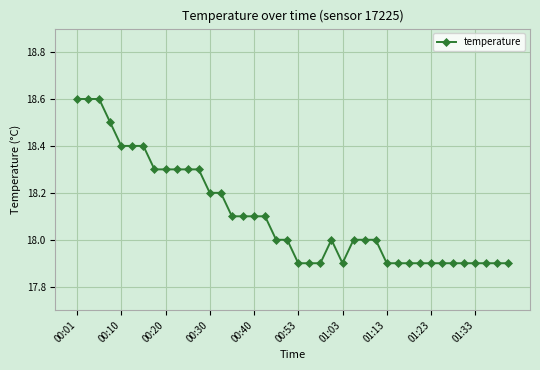

How many categories are shown in the chart?

40